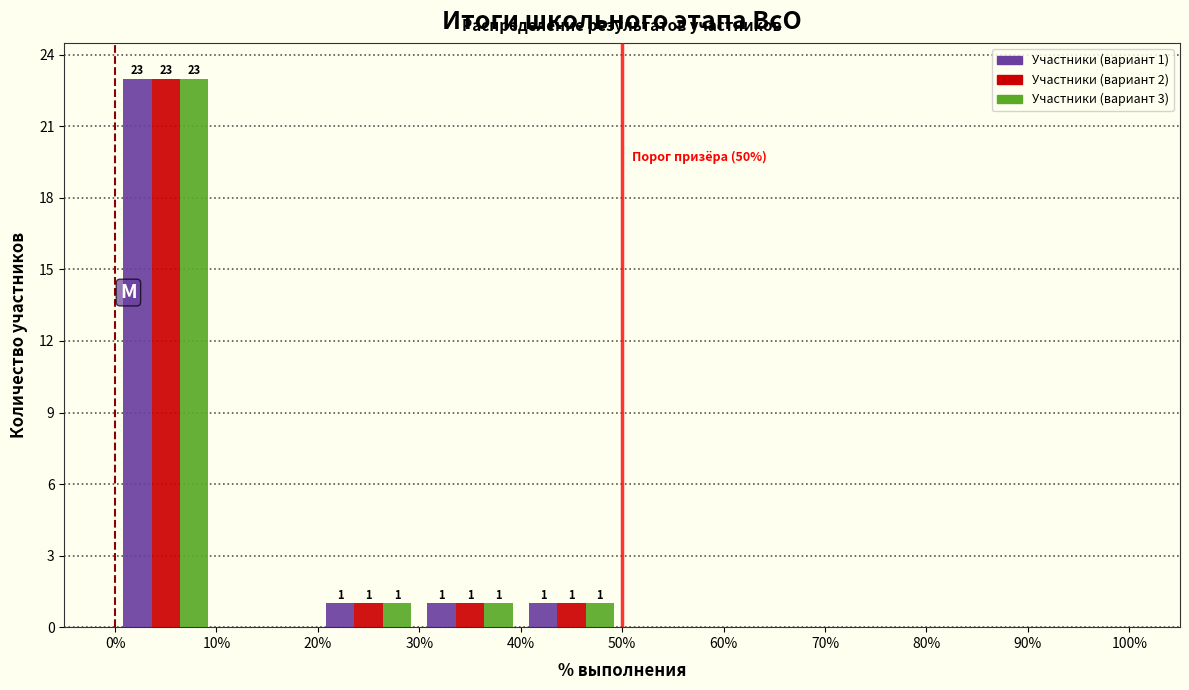

In the Участники (вариант 3) series, which range on the x-axis has the tallest bar?

0% to 10%